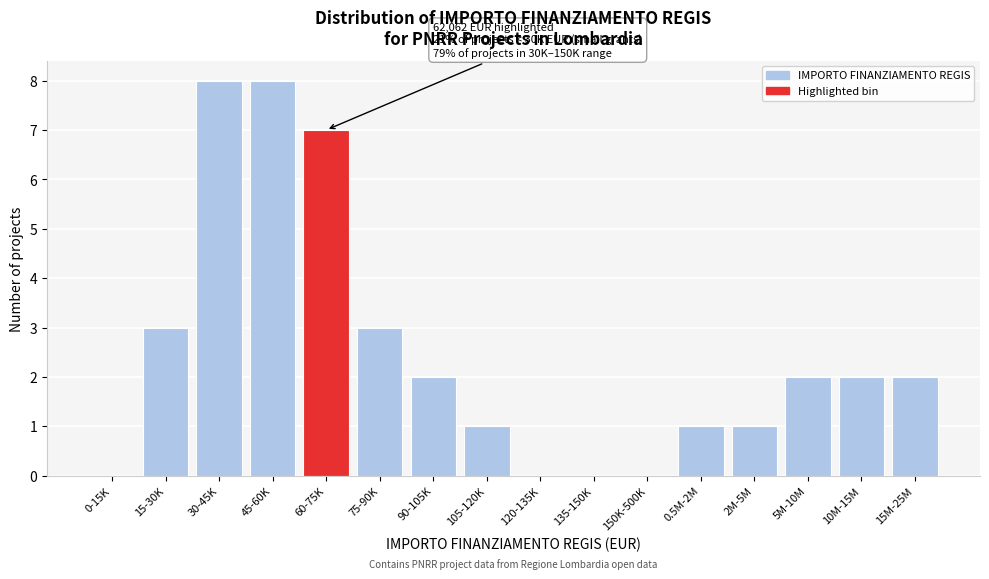

Reading left to right, transcribe all the data shown in this chart.

0-15K=0	15-30K=3	30-45K=8	45-60K=8	60-75K=7	75-90K=3	90-105K=2	105-120K=1	120-135K=0	135-150K=0	150K-500K=0	0.5M-2M=1	2M-5M=1	5M-10M=2	10M-15M=2	15M-25M=2